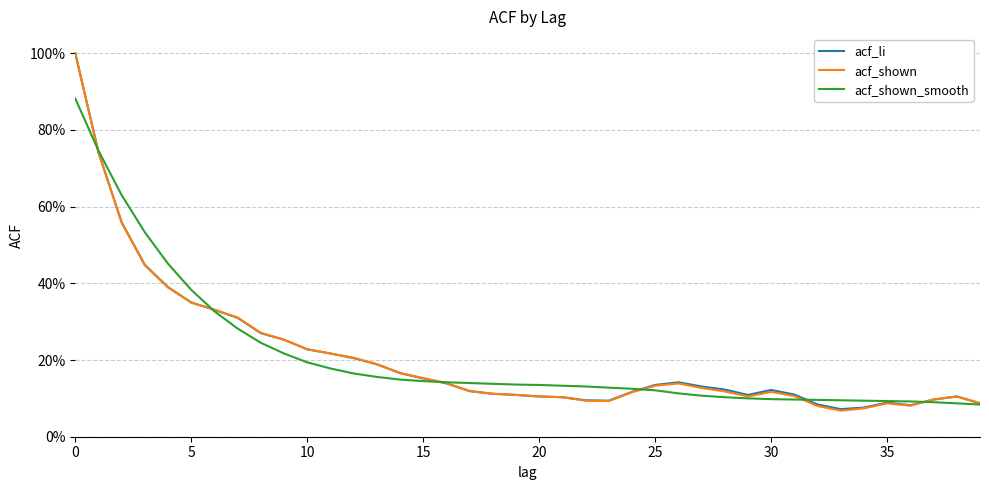

What is the difference between the maximum and minimum values in the acf_shown series?

0.9